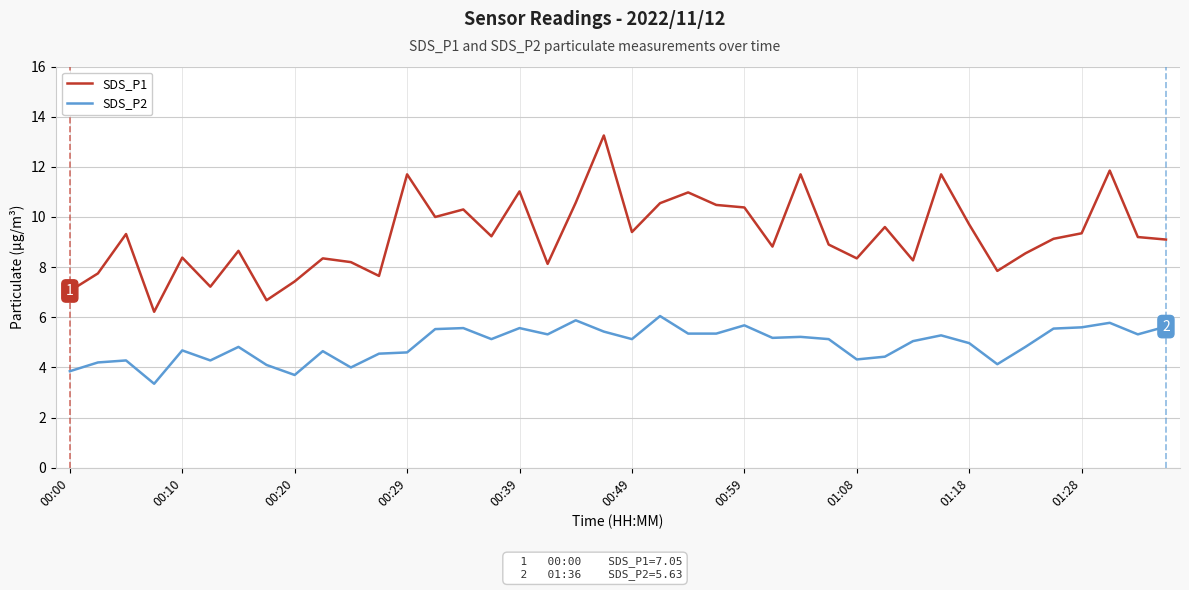

What is the lowest value of the SDS_P1 series?

6.2